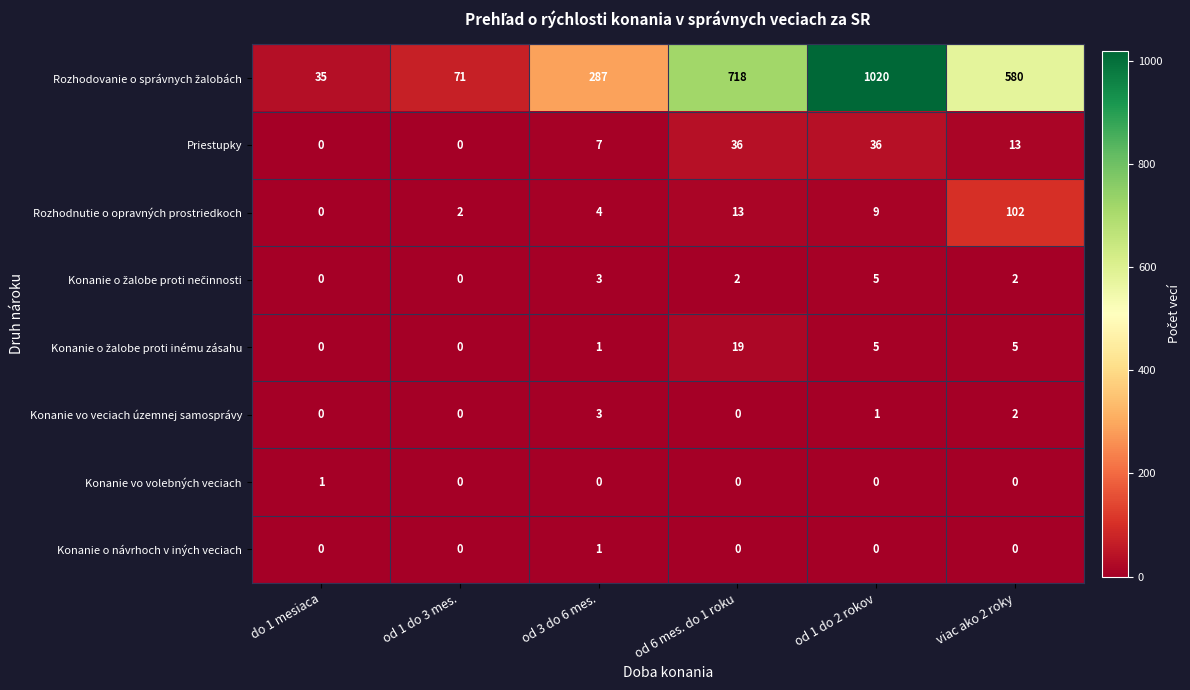

What is the total value across all series at od 3 do 6 mes.?

306